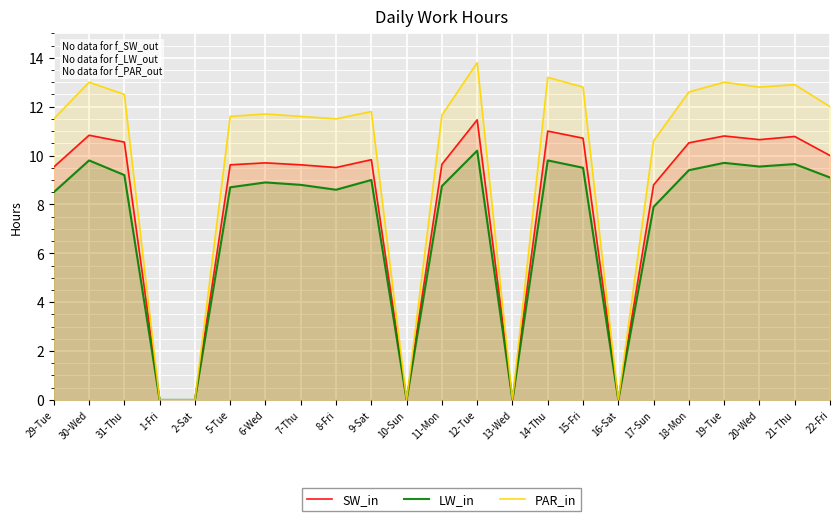

Count the number of data series in this chart.

3